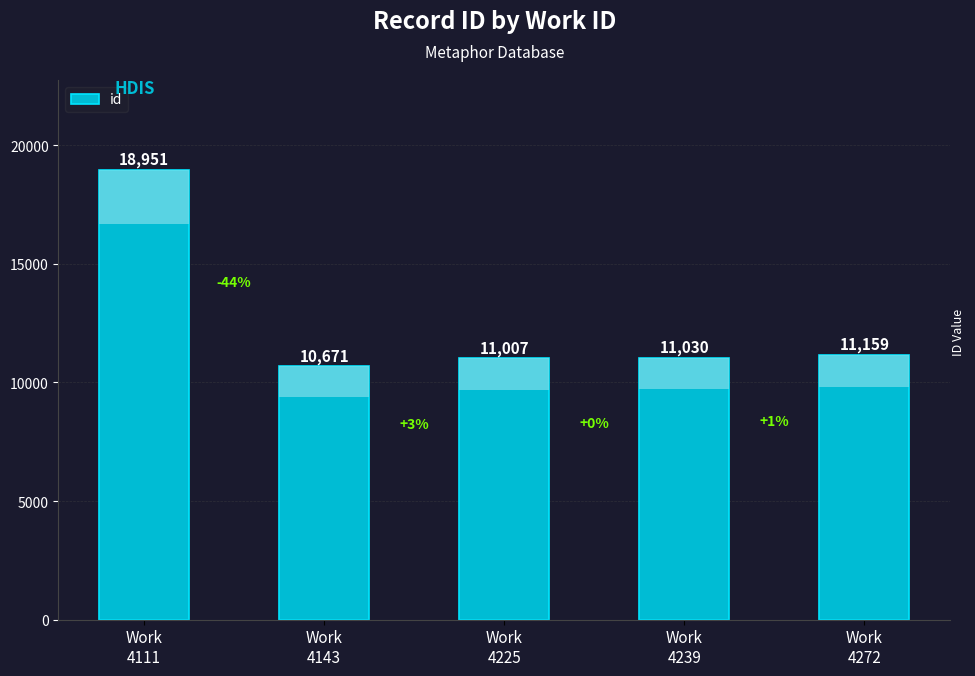

How many bars are there in total?

5